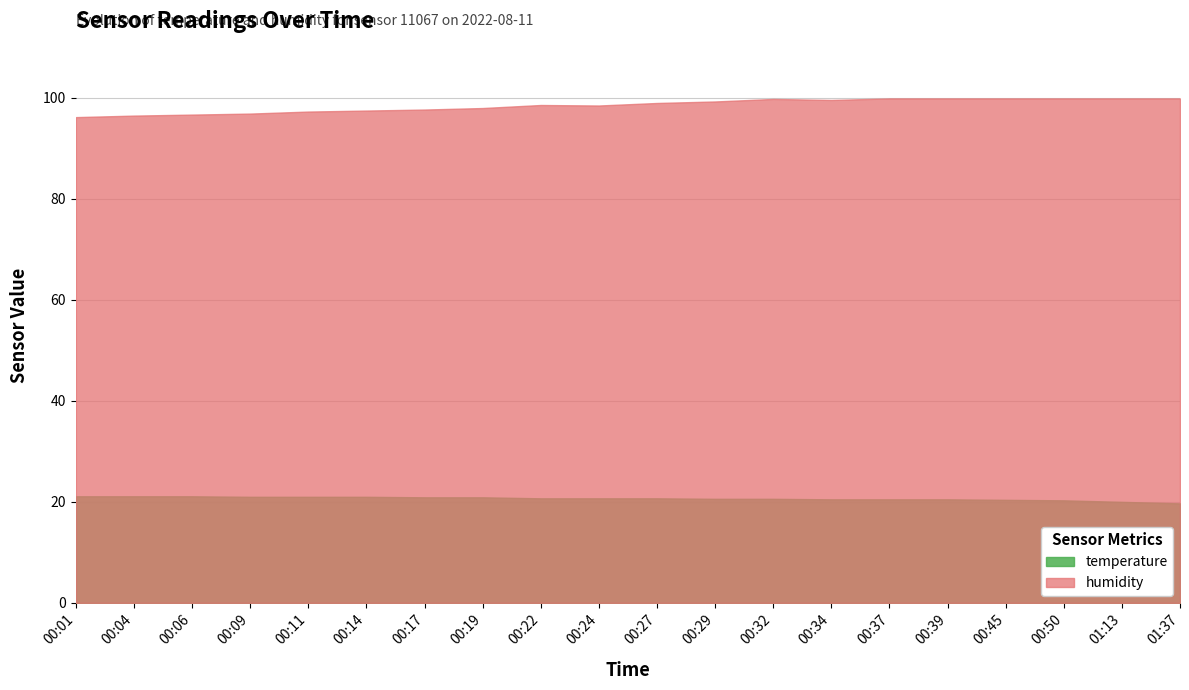

Reading left to right, what are all the values shown in this chart?

temperature: 21.1	21.1	21.1	21.0	21.0	21.0	20.9	20.9	20.7	20.7	20.7	20.6	20.6	20.5	20.5	20.5	20.4	20.3	20.0	19.7
humidity: 96.2	96.5	96.7	96.9	97.3	97.5	97.7	98.0	98.6	98.5	99.0	99.3	99.8	99.6	99.9	99.9	99.9	99.9	99.9	99.9